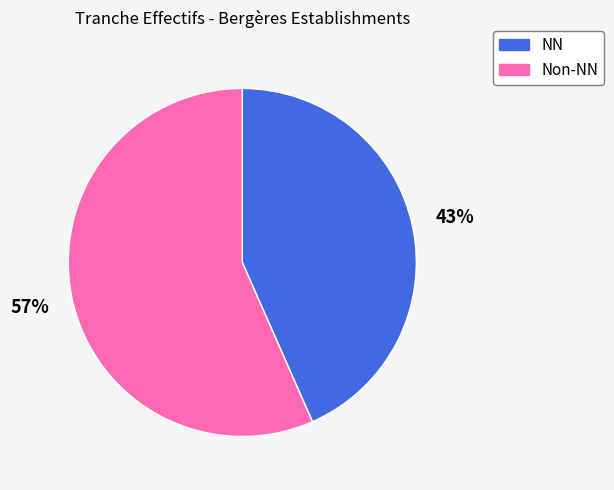

Which slice is the smallest?

NN